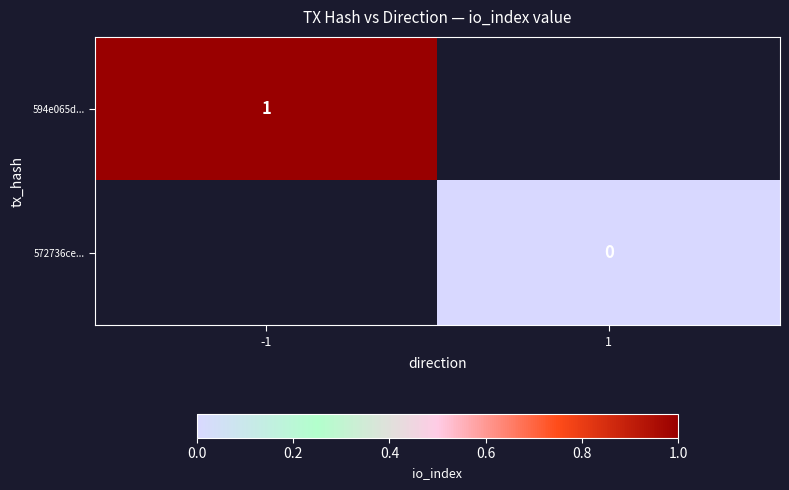

True or false: 594e065d... has a value of 0 at -1.

False